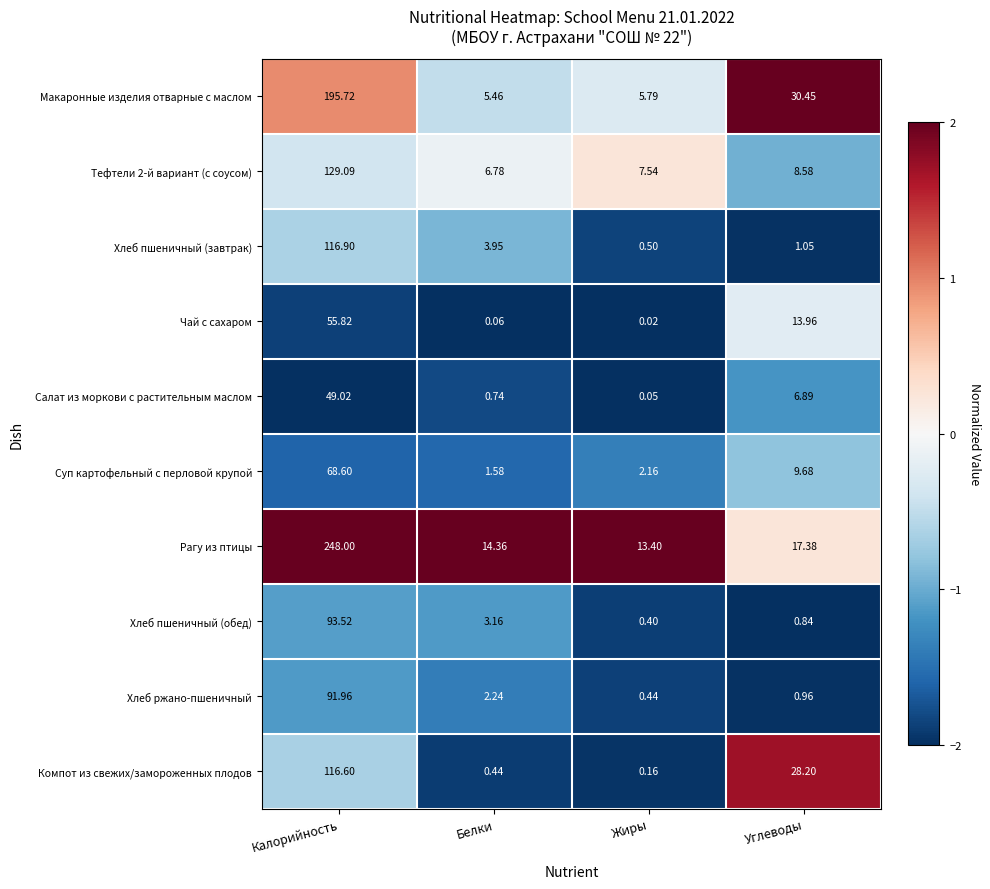

List the labels in order of Хлеб ржано-пшеничный value, largest first.

Калорийность, Белки, Углеводы, Жиры